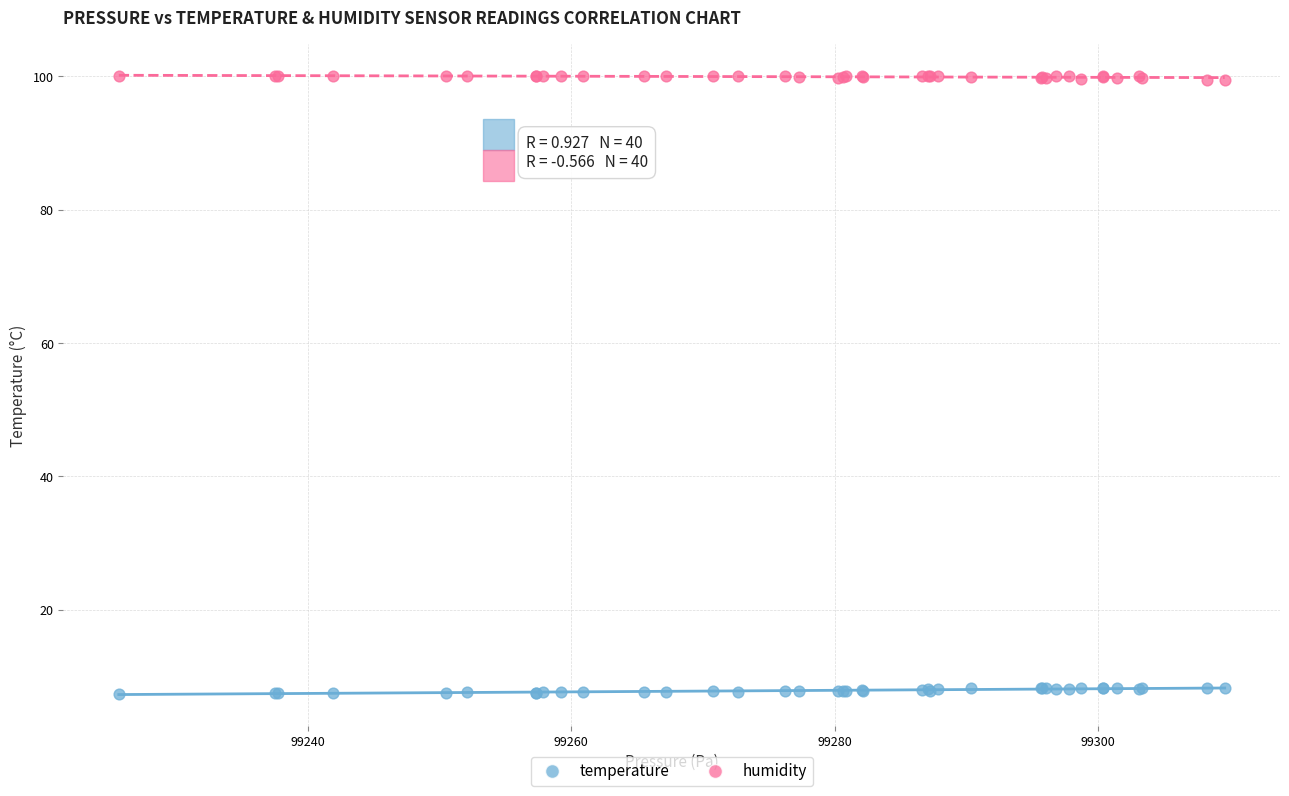

Which series contains the highest Y value?

humidity